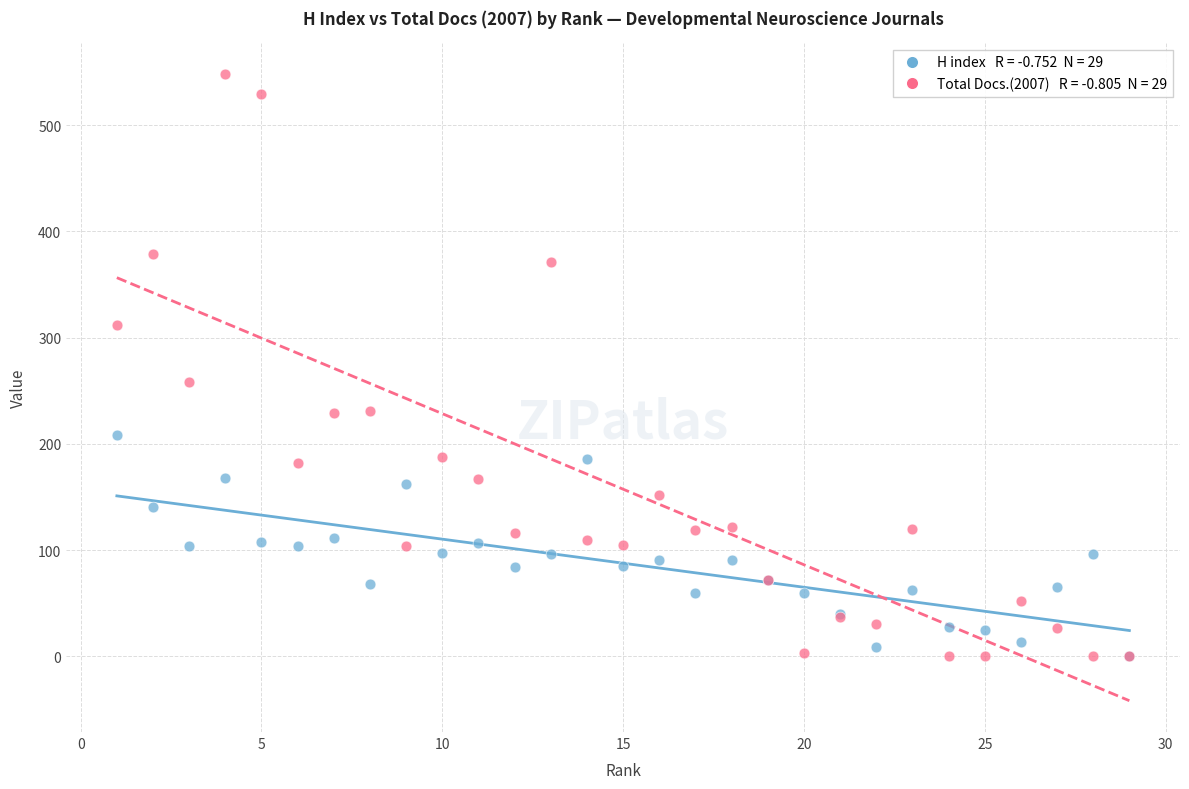

Across all series, what Y value is closest to 274?

258